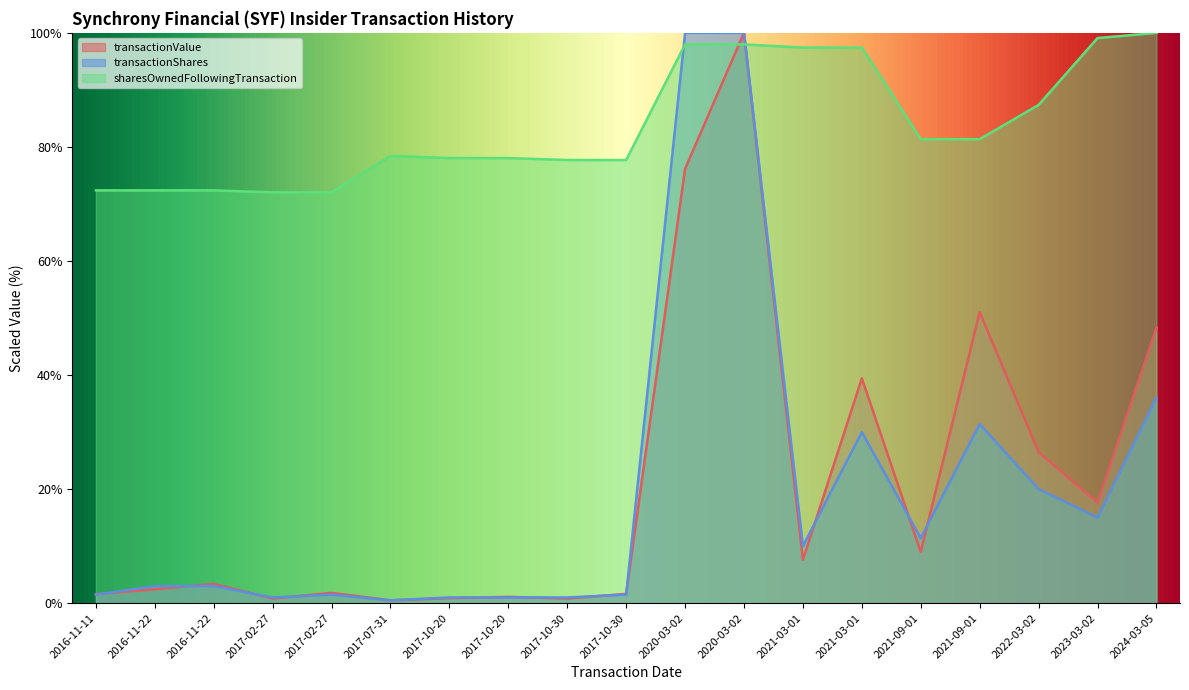

True or false: transactionShares has a value of 0.6 at 2017-10-20.

False